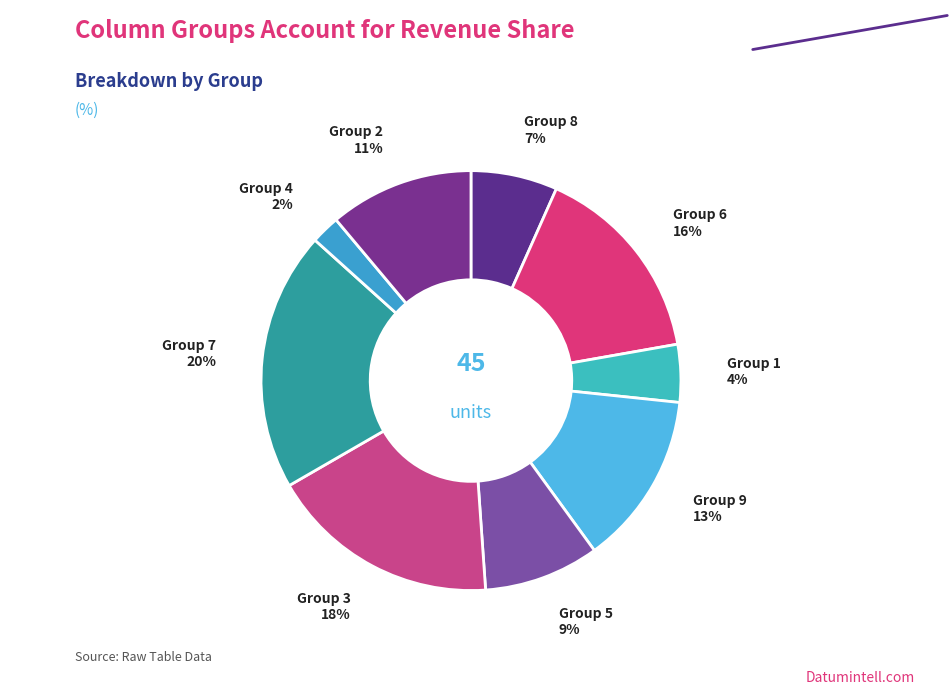

Between Group 4 and Group 7, which is larger?

Group 7